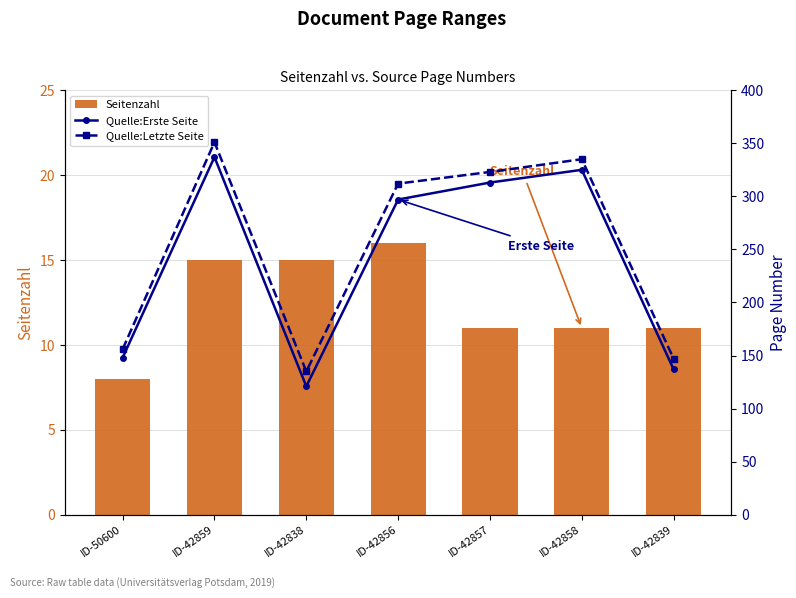

How many groups of bars are there?

7